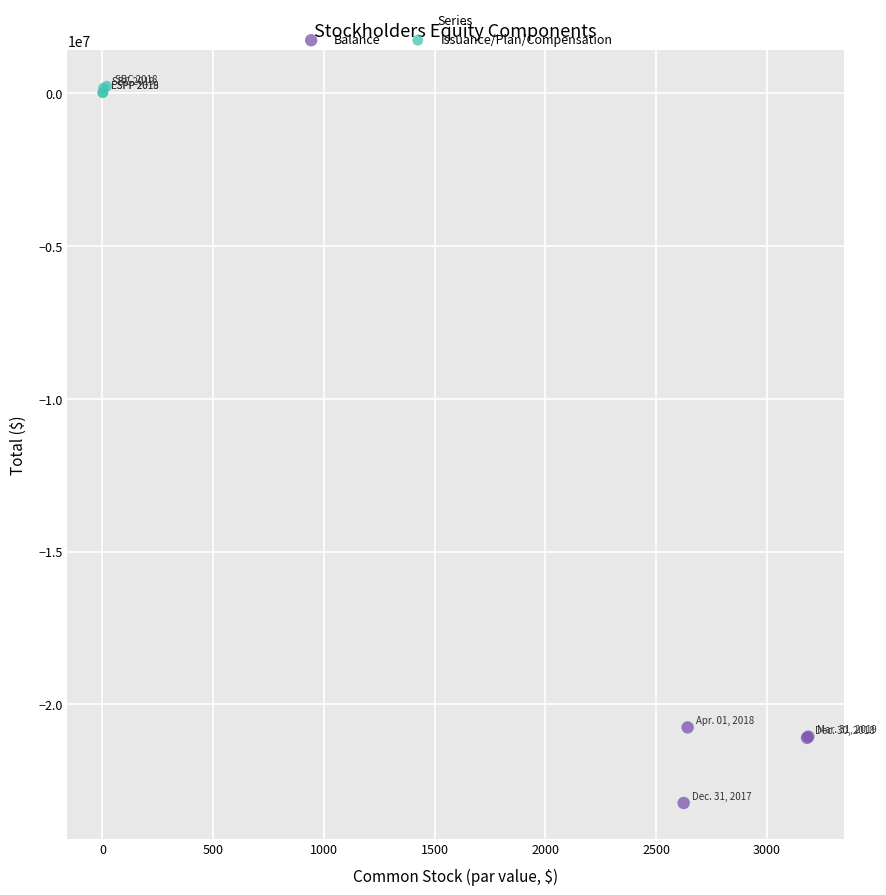

Which series reaches the minimum Y coordinate?

Balance